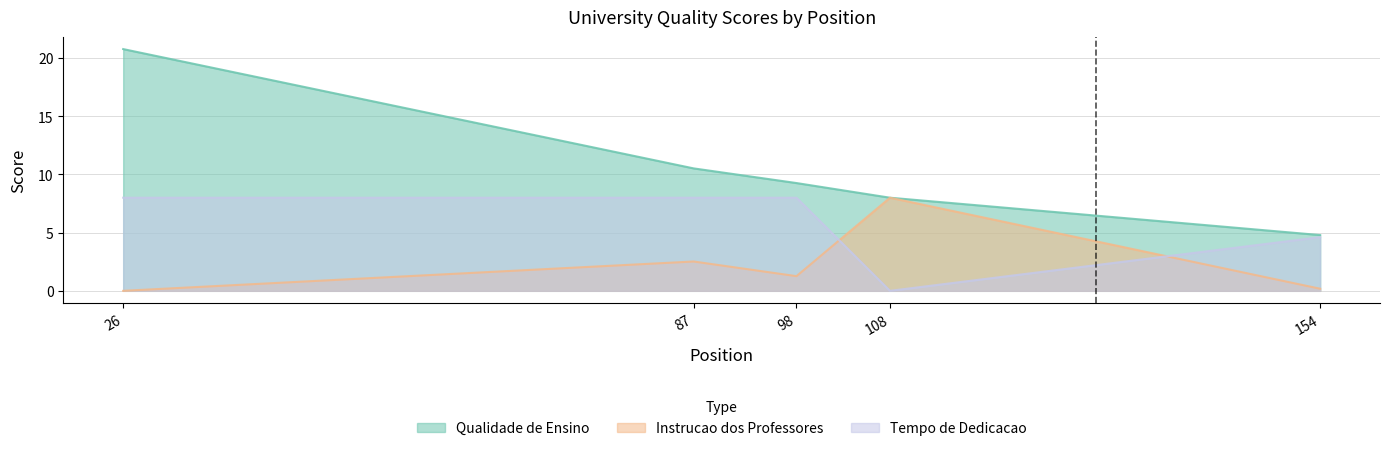

Rank the series at 87 from highest to lowest value.

Qualidade de Ensino, Tempo de Dedicacao, Instrucao dos Professores